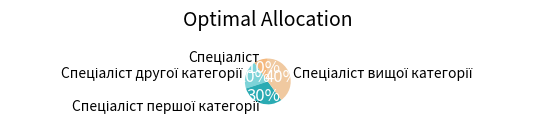

Which category has the biggest portion of the pie?

Спеціаліст вищої категорії